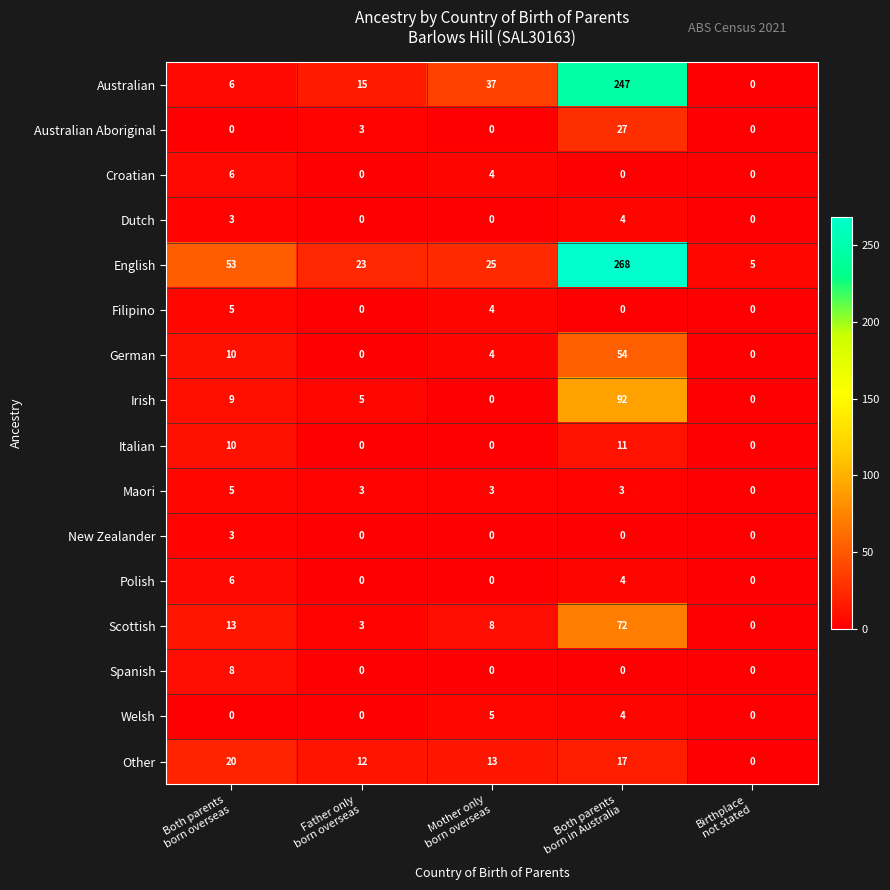

What is the maximum value for Maori?

5